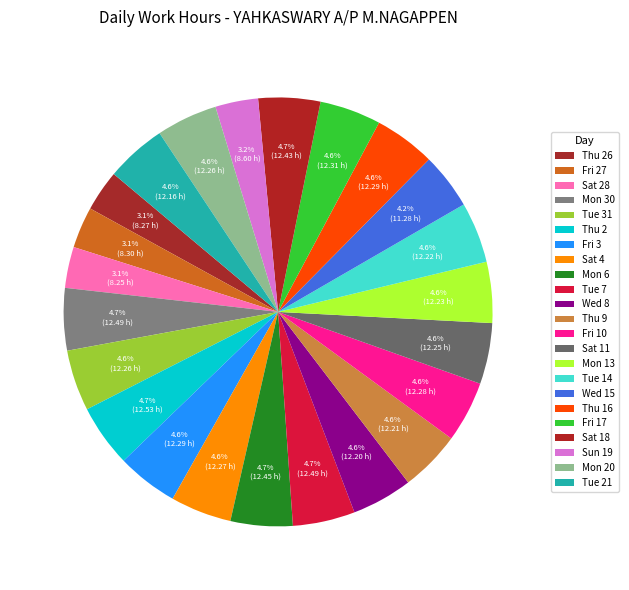

Is the sum of Fri 10 and Thu 9 greater than half?

No